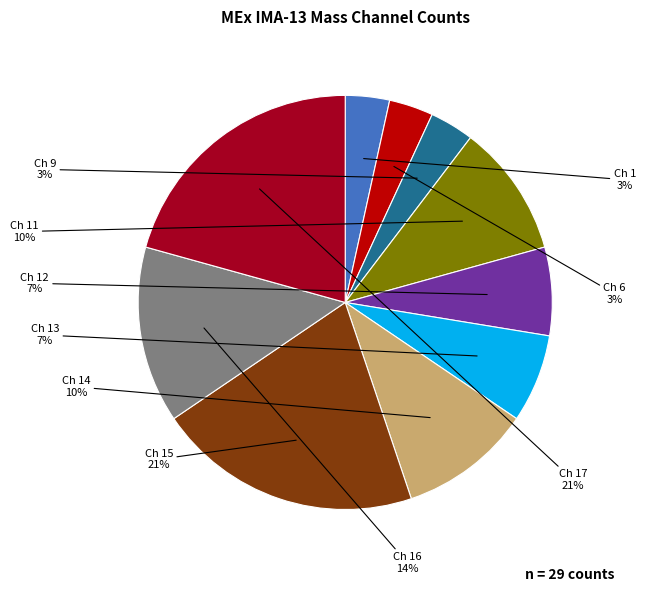

What is the largest slice in the pie chart?

Mass Channel 15